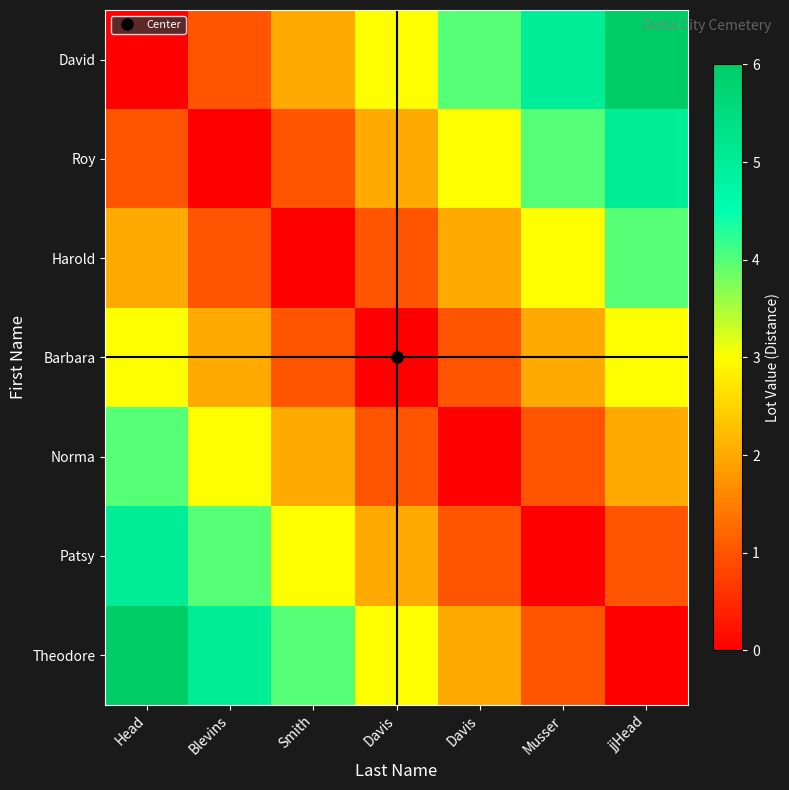

Between Blevins and Davis, which is larger?

Davis